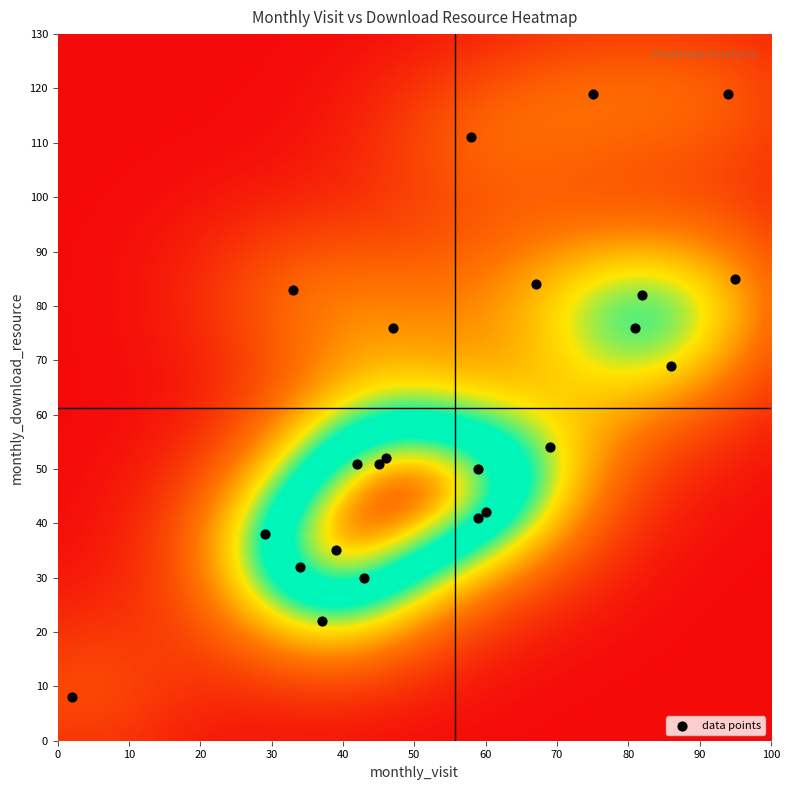

What is the range of Y values (max minus min)?

111